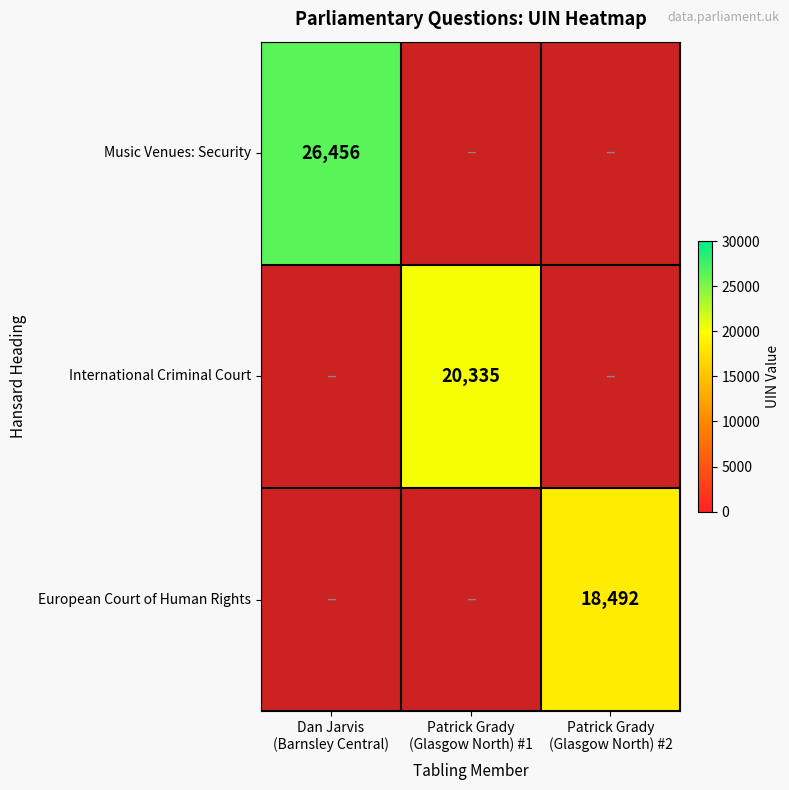

Is it true that International Criminal Court equals 11291.0 at Patrick Grady (Glasgow North) #1?

False